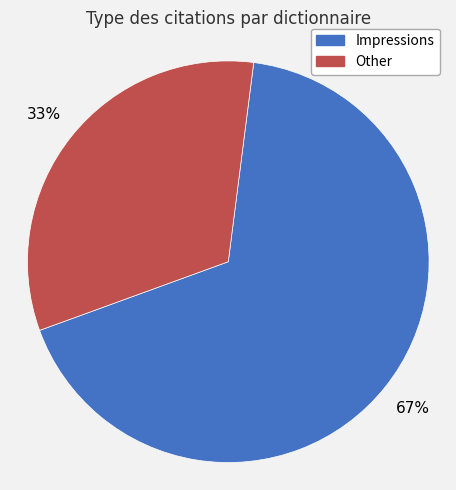

To the nearest percent, what is the average slice percentage?

50%